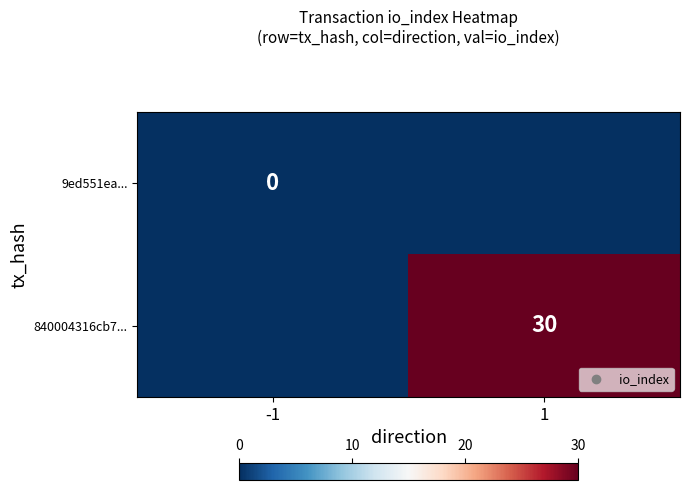

Is it true that 840004316cb7... equals 30 at 1?

True